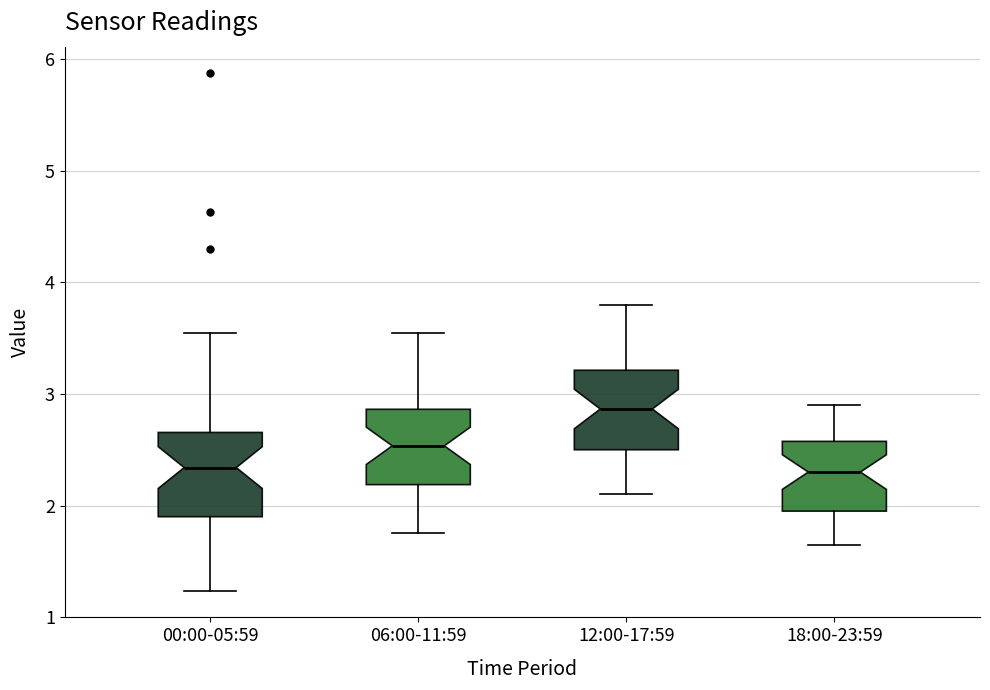

Reading left to right, read every box against the y-axis: the position of its median line, the range the box covers, and the ends of its whiskers. The values are not printed on the chart, so give them approximately, as read against the axis.

00:00-05:59: median 2.3, box 1.9 to 2.7, whiskers 1.2 to 3.6
06:00-11:59: median 2.5, box 2.2 to 2.9, whiskers 1.8 to 3.6
12:00-17:59: median 2.9, box 2.5 to 3.2, whiskers 2.1 to 3.8
18:00-23:59: median 2.3, box 2.0 to 2.6, whiskers 1.7 to 2.9